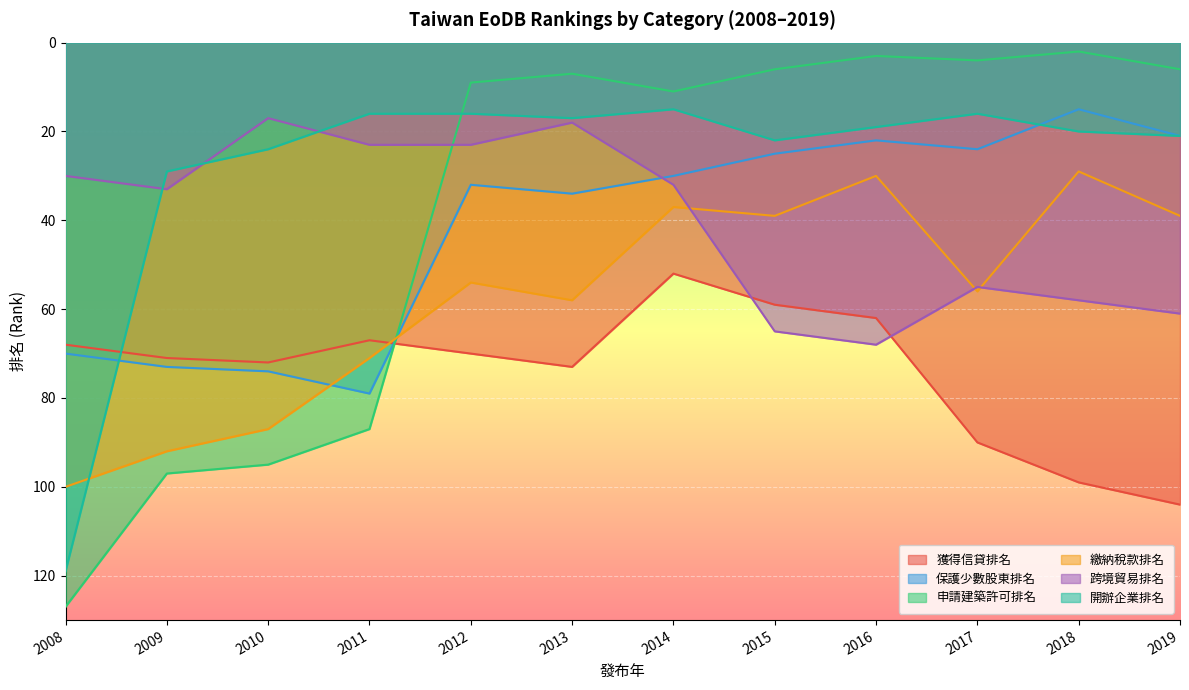

What is the total value across all series at 2014?

177